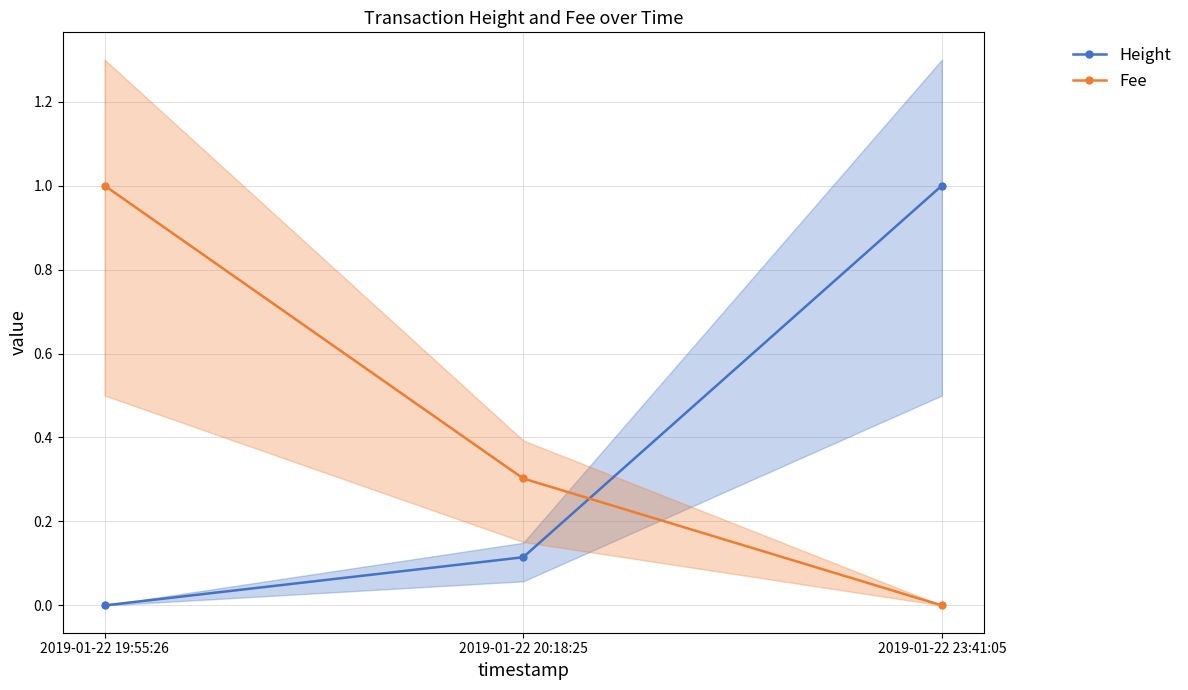

Is this an area chart (filled region under the line)?

No